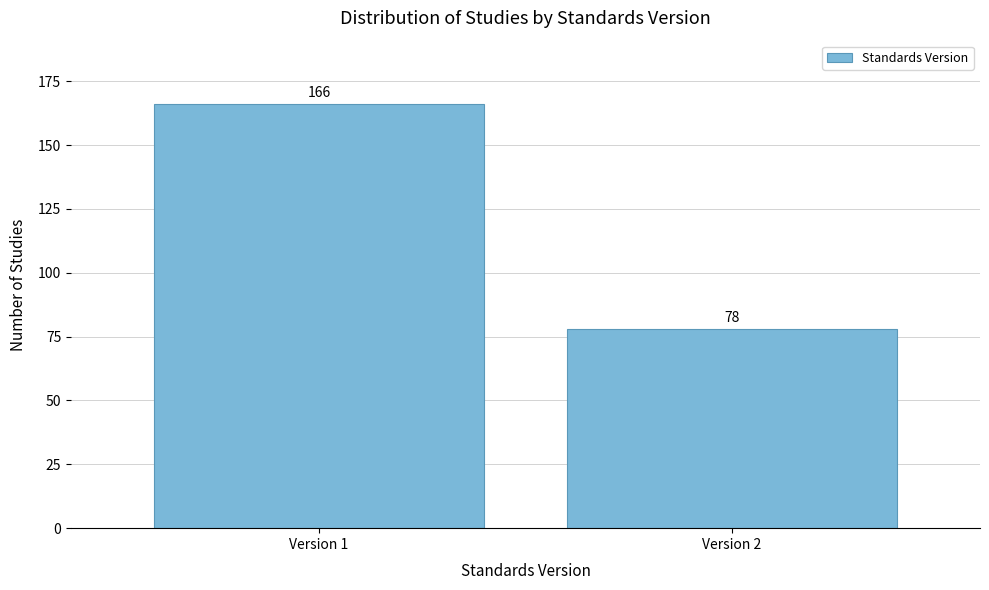

Reading left to right, list all the values displayed in this chart.

Version 1=166	Version 2=78